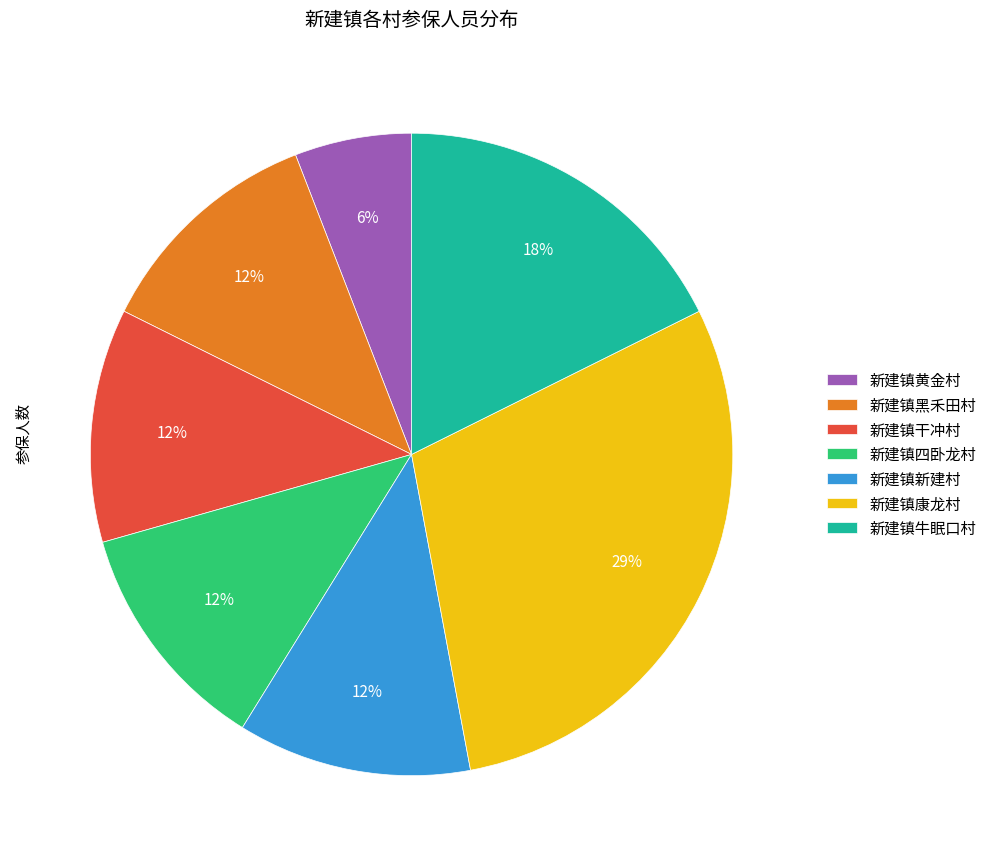

What is the ratio of the value at 新建镇黄金村 to the value at 新建镇干冲村?

0.5